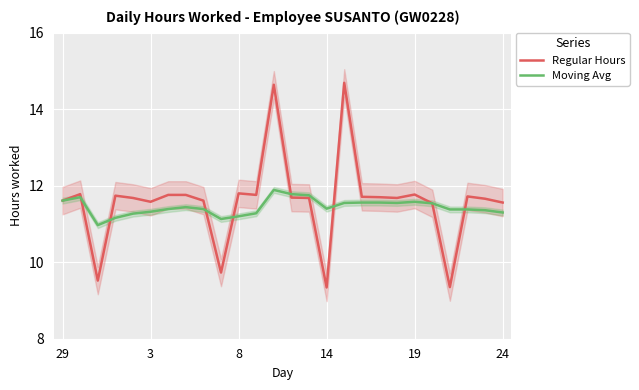

Which series ends up on top after the final intersection of Regular Hours and Moving Avg?

Regular Hours